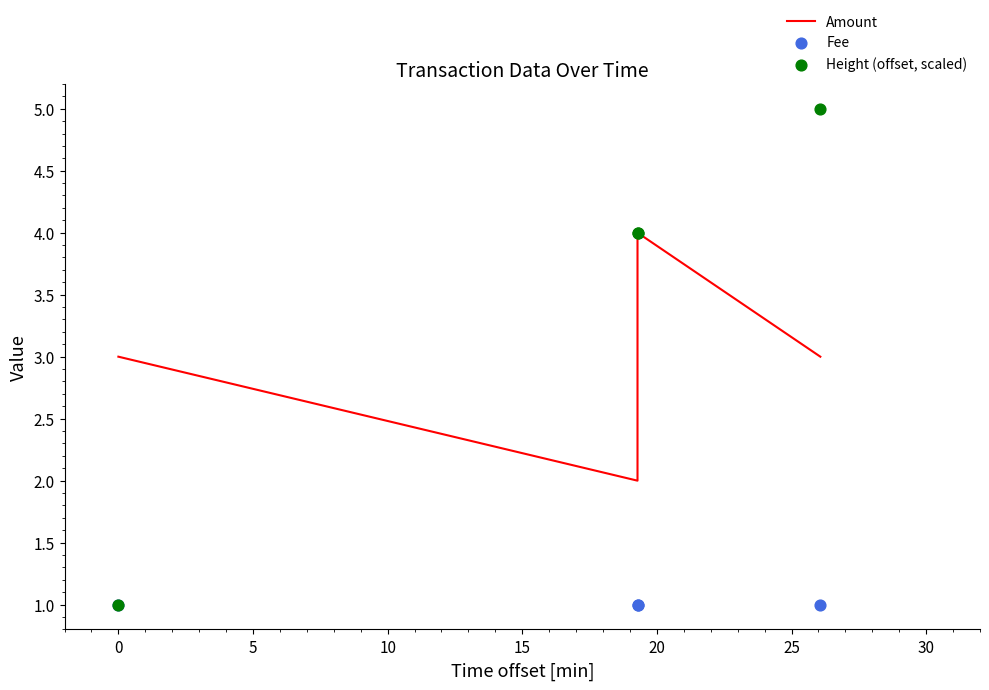

Which series has the largest total across all categories?

Height (offset, scaled)